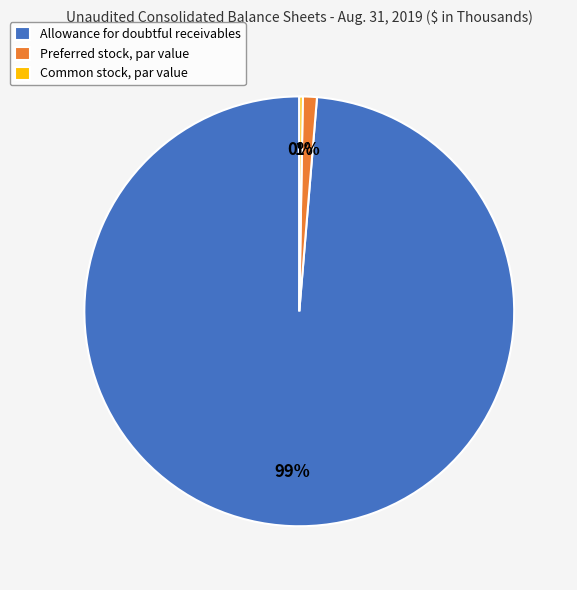

True or false: Allowance for doubtful receivables accounts for 99% of the total.

True